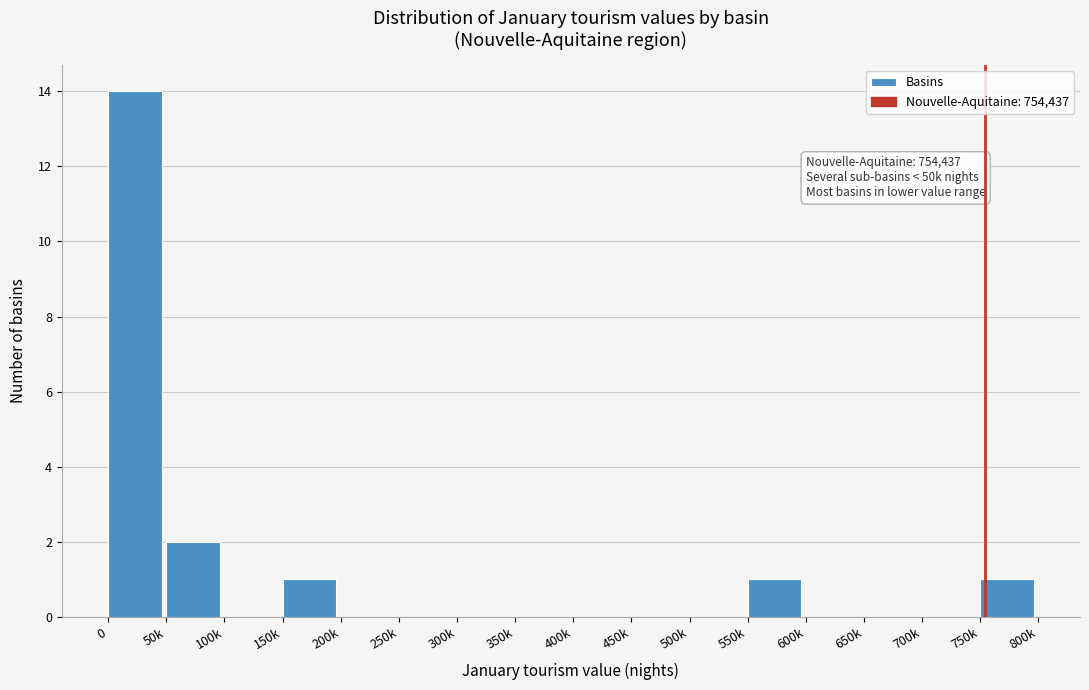

Reading left to right, list all the values displayed in this chart.

0=14	50k=2	100k=0	150k=1	200k=0	250k=0	300k=0	350k=0	400k=0	450k=0	500k=0	550k=1	600k=0	650k=0	700k=0	750k=1